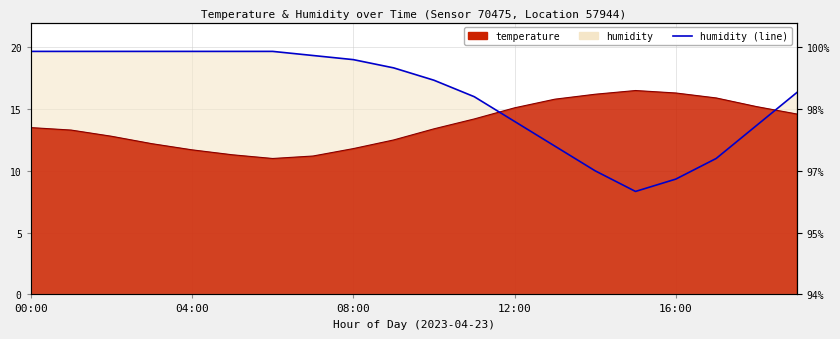

What is the label of the 20th point from the right?

00:00